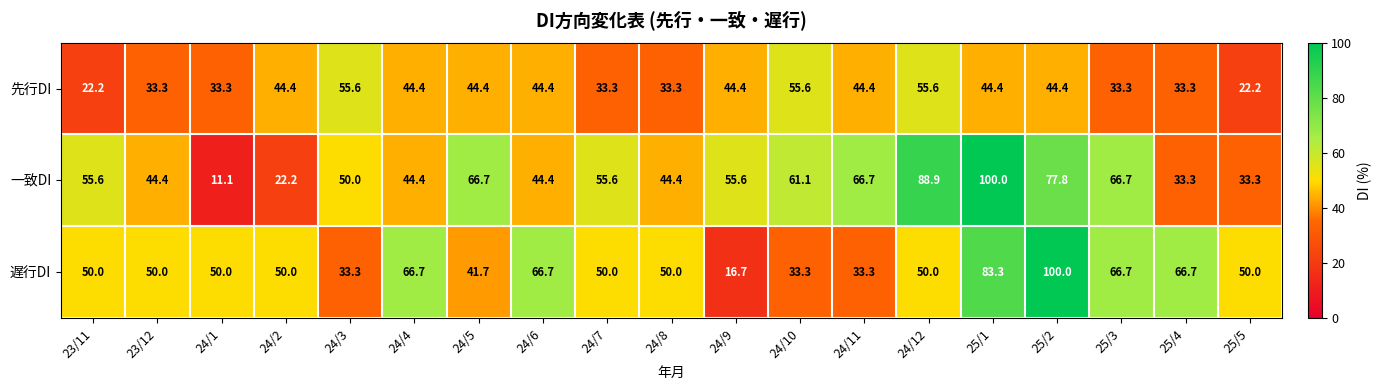

What is the minimum value shown in the chart?

11.1